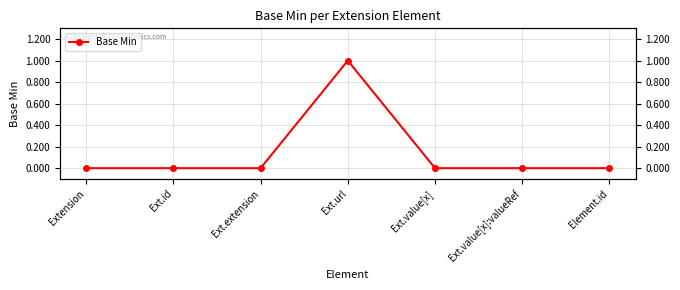

List the labels in order of value, largest first.

Ext.url, Extension, Ext.id, Ext.extension, Ext.value[x], Ext.value[x]:valueRef, Element.id